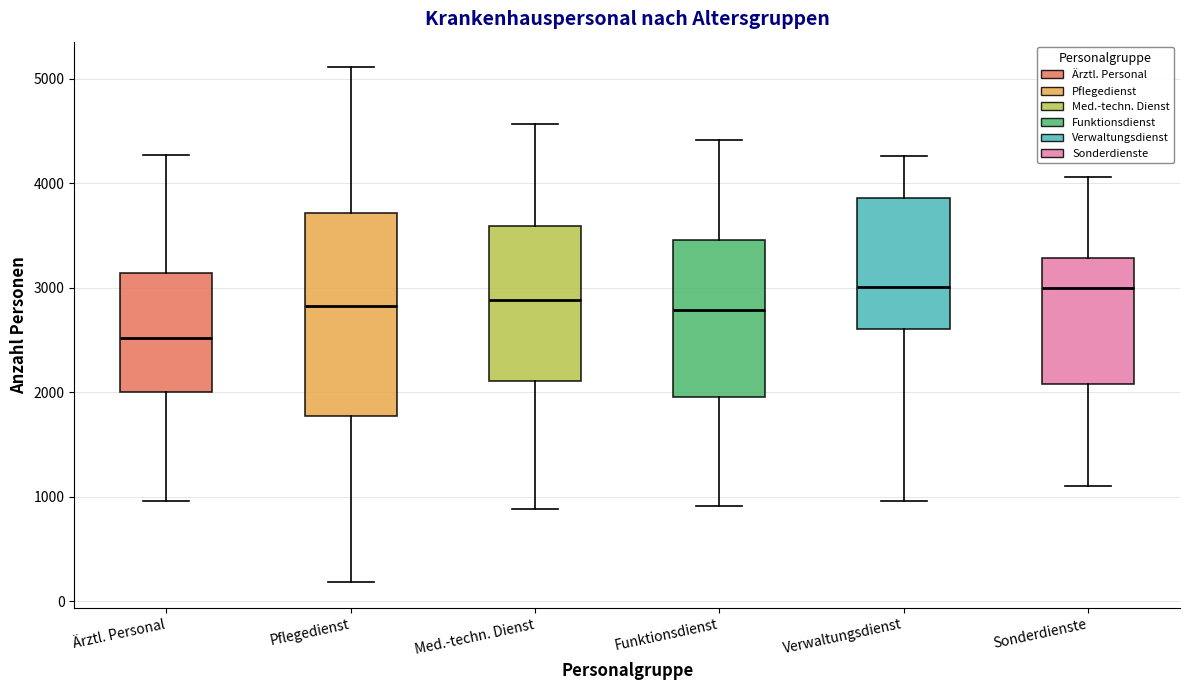

Which box has the lowest median line?

Ärztl. Personal